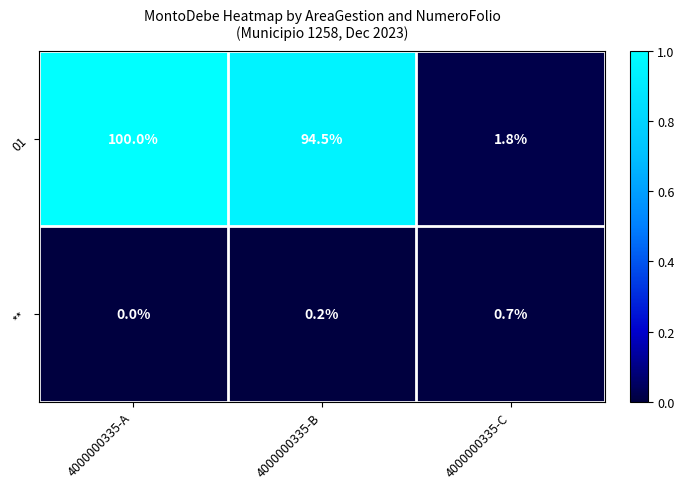

What is the maximum value shown in the chart?

100.0